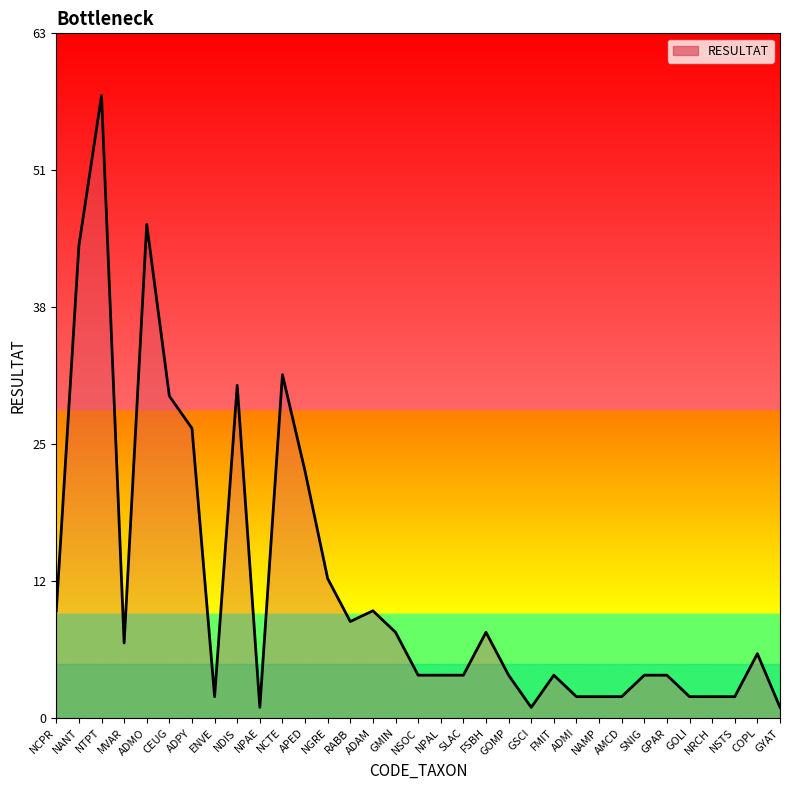

Does the chart have visible grid lines?

No